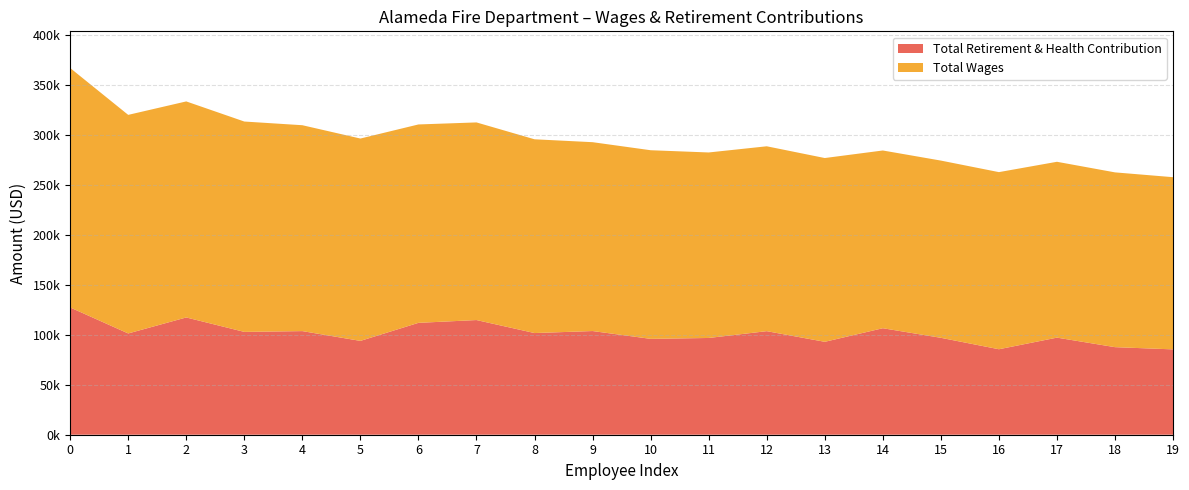

Reading right to left, extract all data points from this chart.

Total Wages: 19=172394	18=174983	17=176052	16=177318	15=177436	14=177945	13=183994	12=185090	11=185724	10=188848	9=189079	8=193992	7=197862	6=198635	5=202590	4=206135	3=210618	2=216288	1=218833	0=239726
Total Retirement & Health Contribution: 19=85442	18=87664	17=97207	16=85583	15=97026	14=106621	13=93016	12=103682	11=96861	10=95975	9=103799	8=101785	7=114803	6=111999	5=93941	4=103733	3=102942	2=117405	1=101389	0=127417